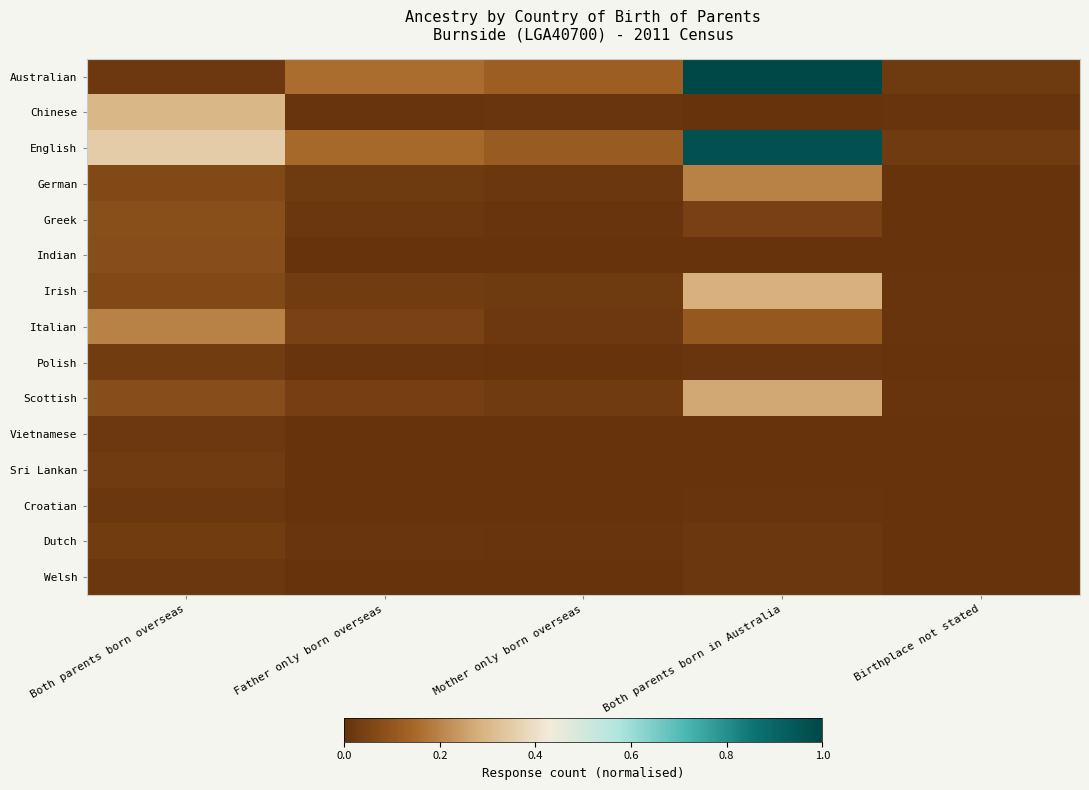

Which series has the largest range (max minus min)?

Australian